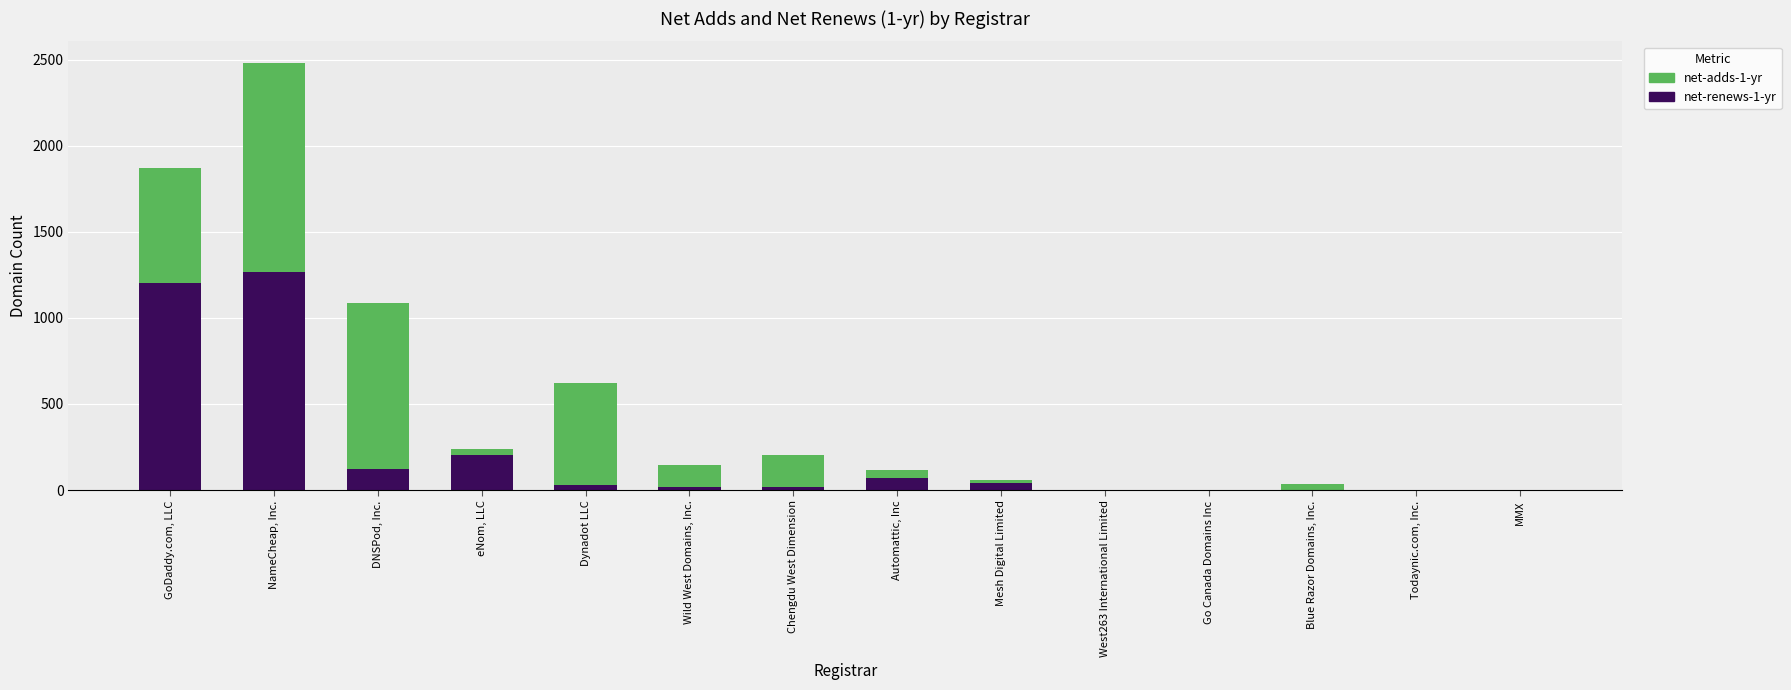

At which category is the sum across all series the highest?

NameCheap, Inc.